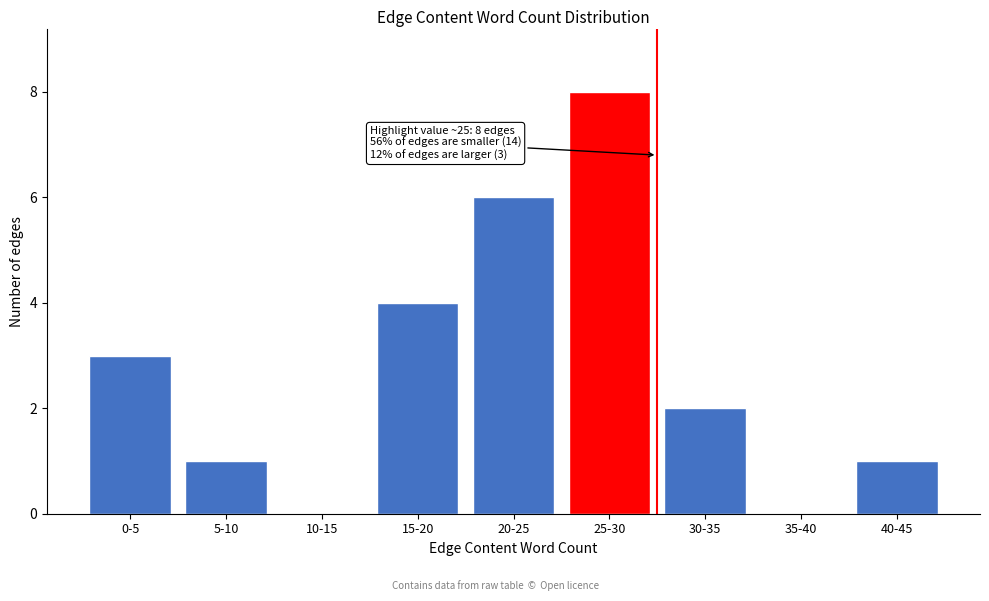

Reading right to left, what are all the values shown in this chart?

40-45=1	35-40=0	30-35=2	25-30=8	20-25=6	15-20=4	10-15=0	5-10=1	0-5=3